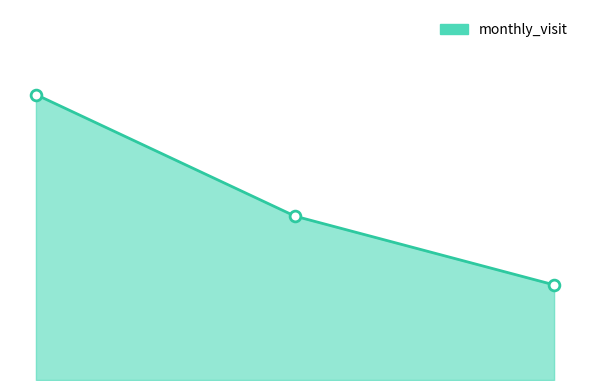

Does the chart have visible grid lines?

No